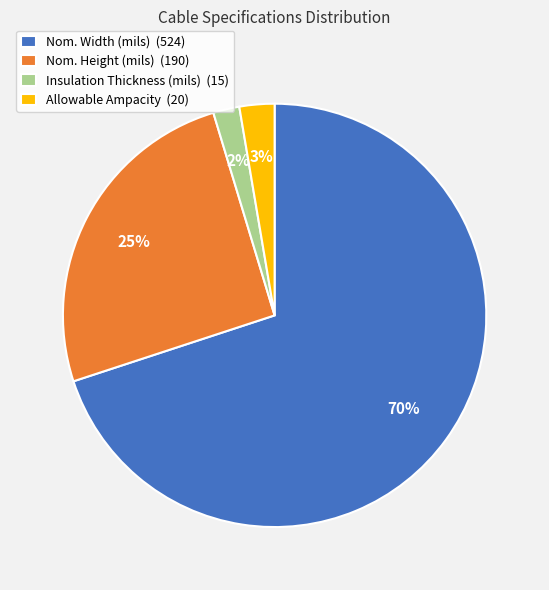

To the nearest percent, what is the combined percentage of Allowable Ampacity and Insulation Thickness (mils)?

5%